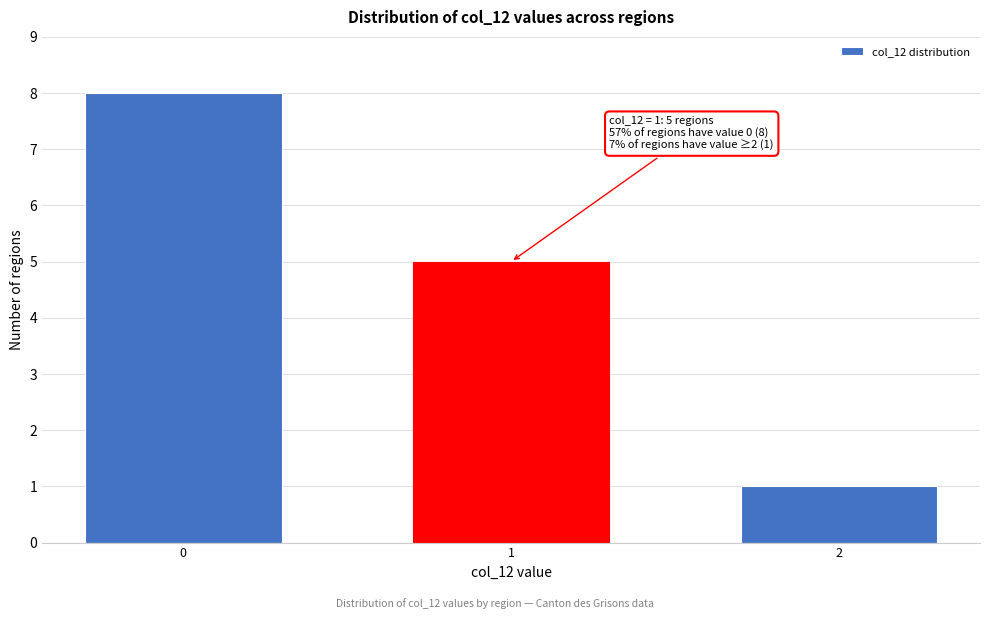

Reading left to right, extract all data points from this chart.

0=8	1=5	2=1